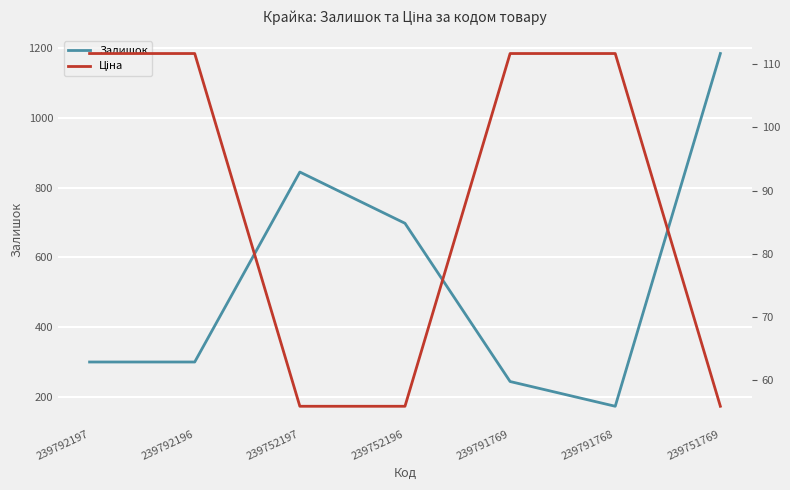

Is it true that Залишок equals 300.0 at 239792197?

True